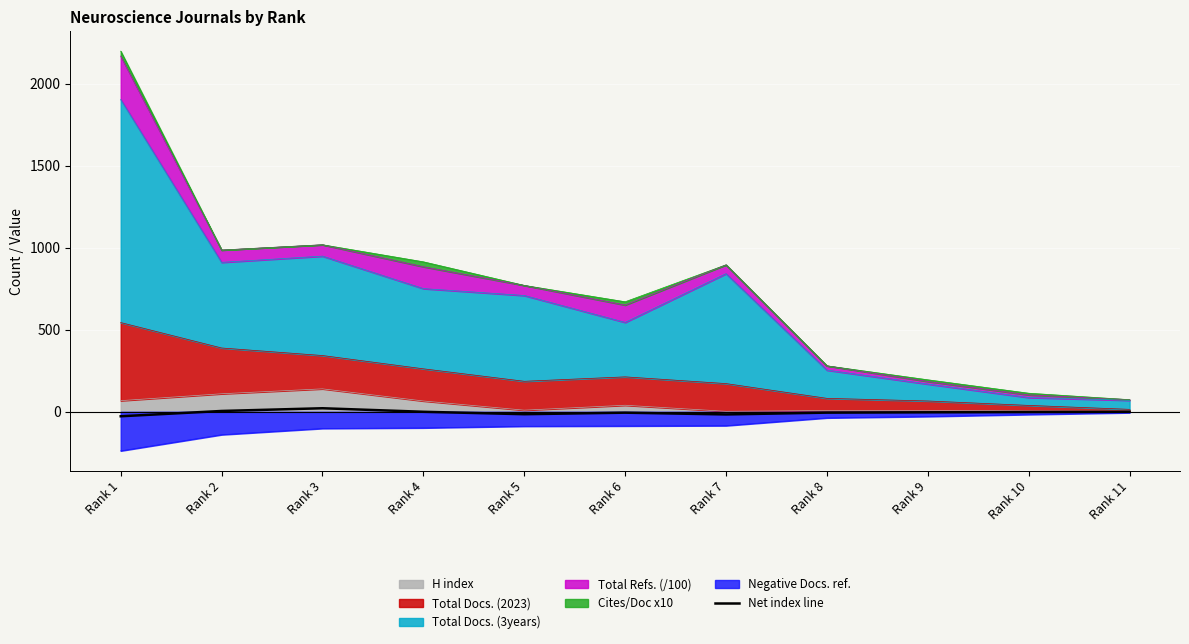

At which label is the value closest to -2?

Rank 10